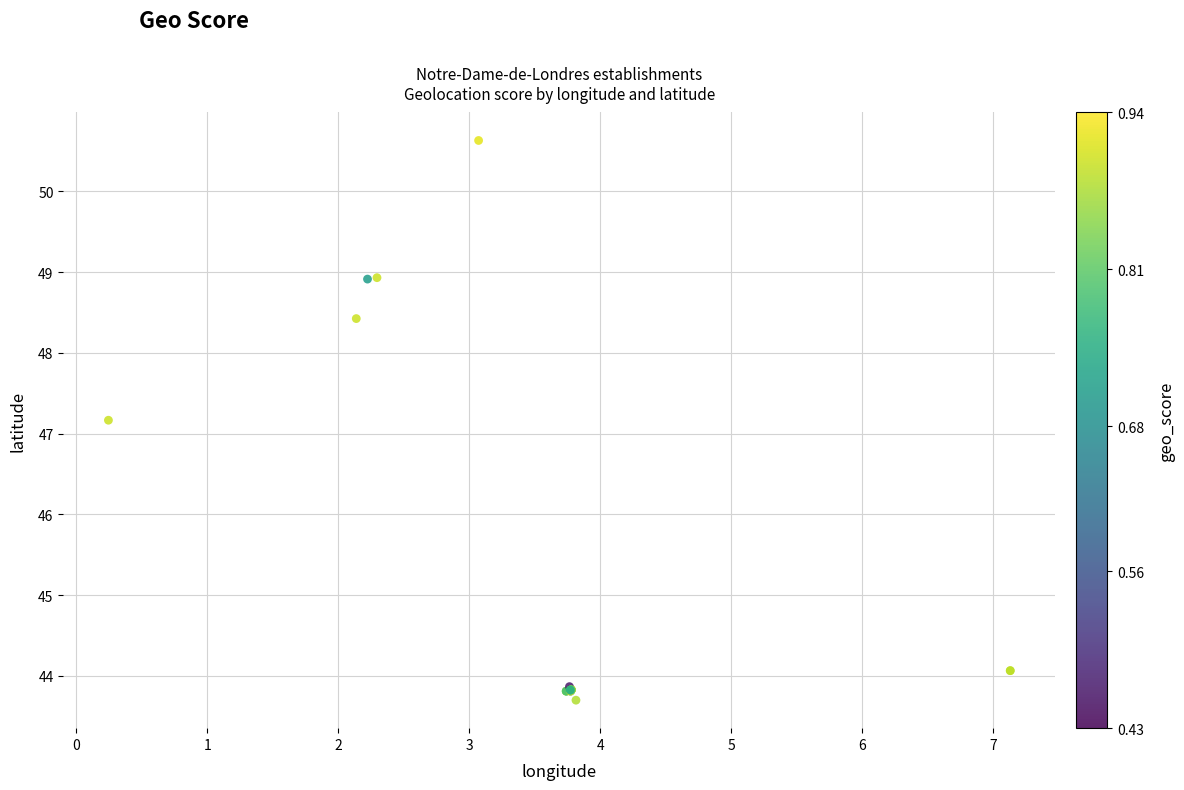

What Y value in the scatter plot is closest to 47?

47.2